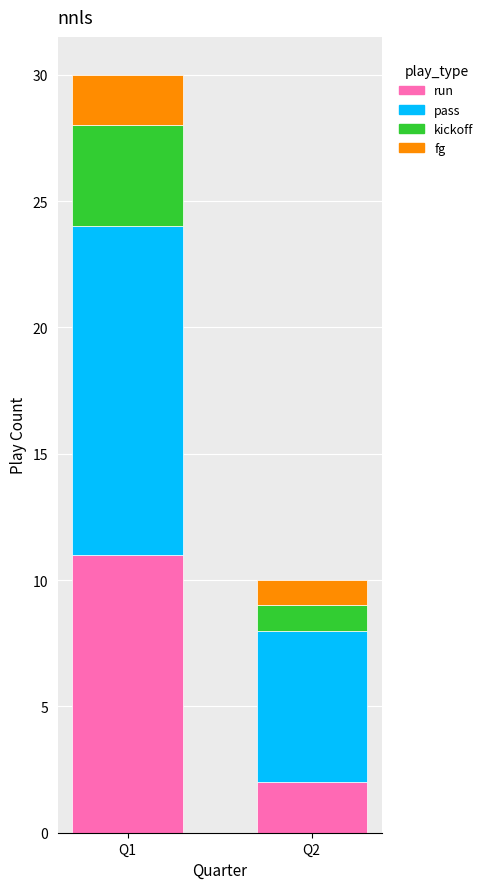

The value of run at Q2 is 1. True or false?

False